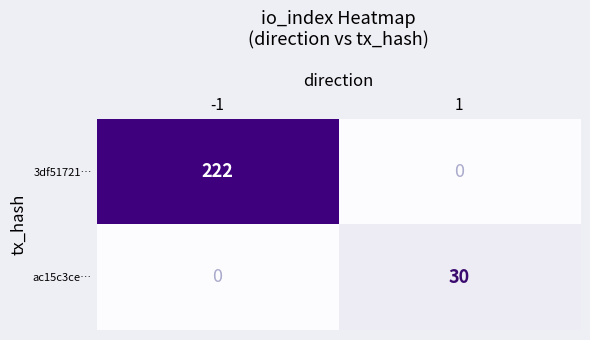

What is the sum of all 3df51721… values?

222